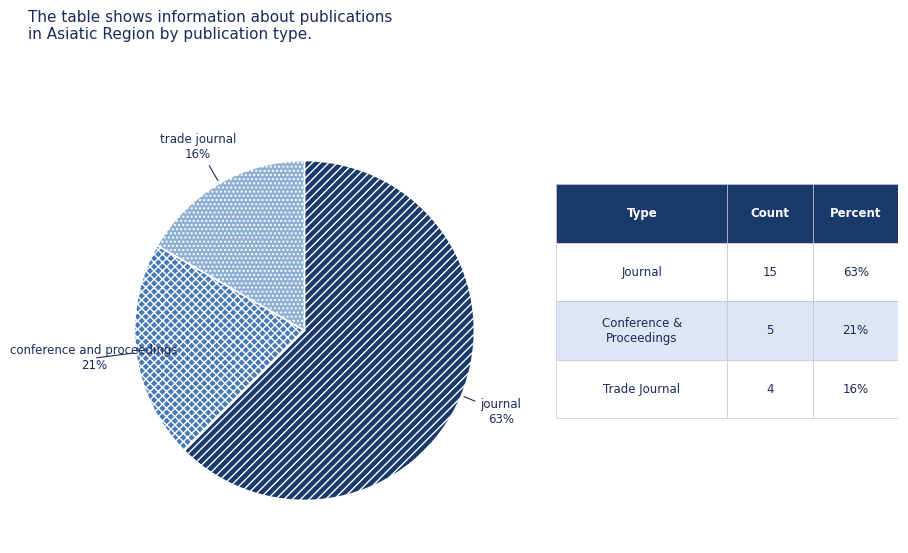

Approximately how many times larger is the value at conference and proceedings compared to journal?

0.3